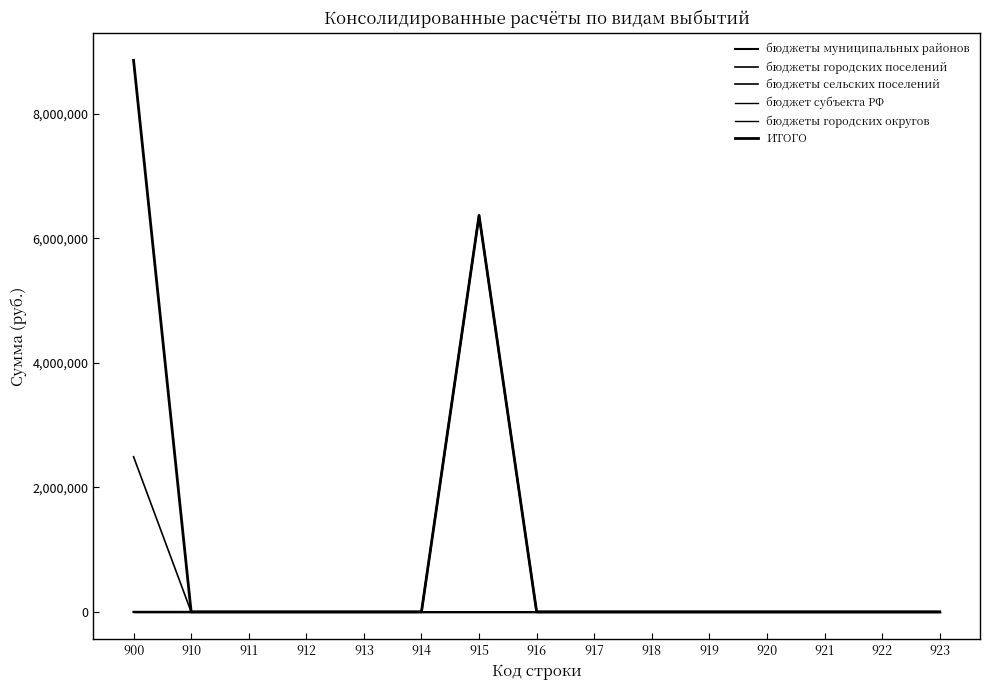

At which category is the sum across all series the highest?

915